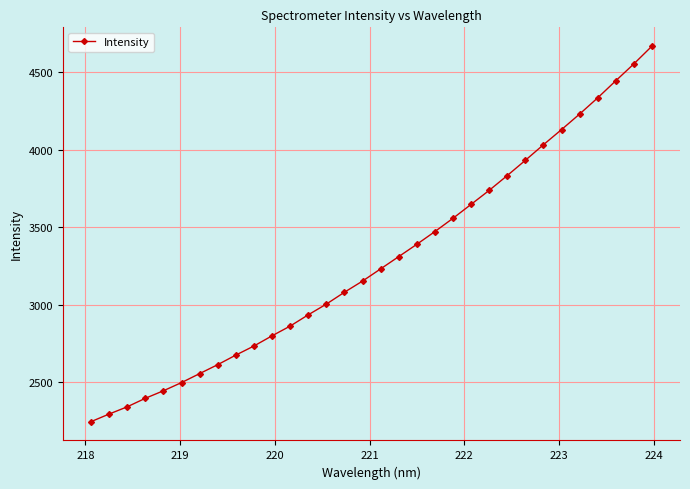

How many series are shown in this chart?

1